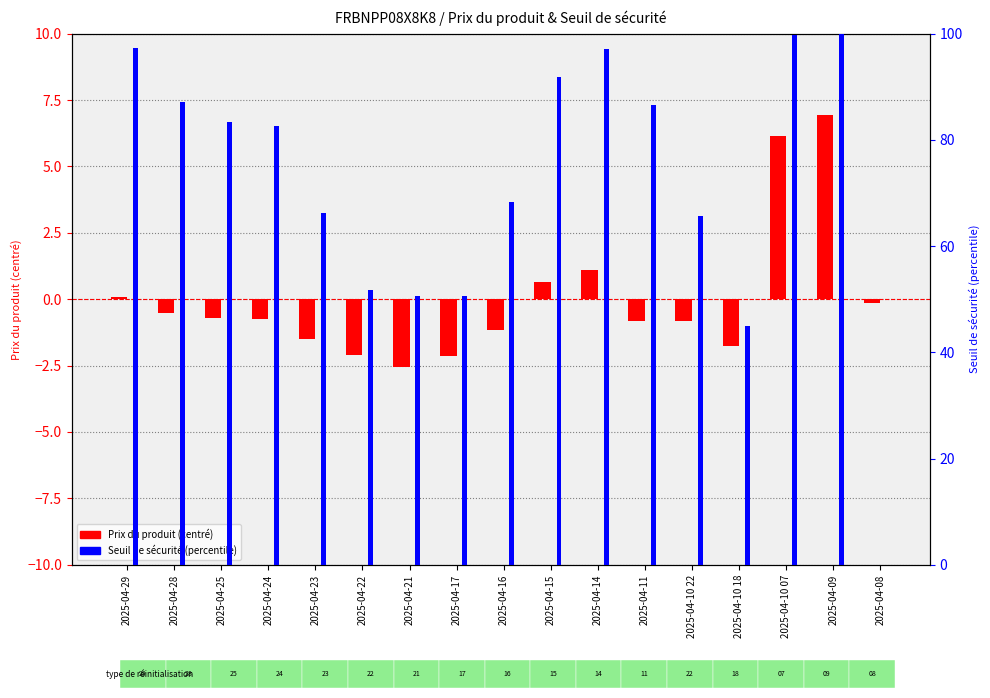

At how many categories does at least one series exceed 91?

5